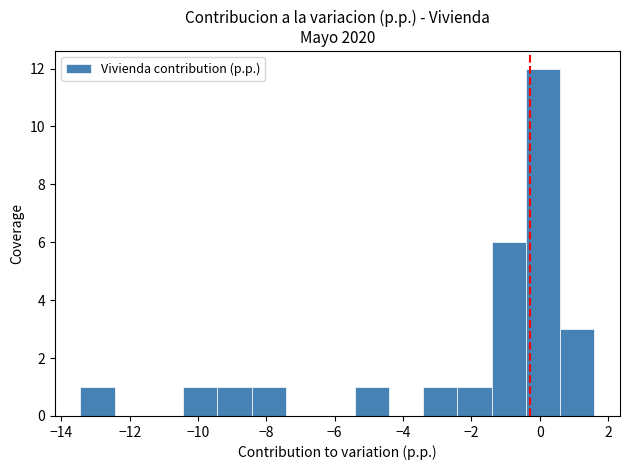

Reading left to right, list every bar in this chart as the range it spans on the x-axis followed by its height. Neither the bar edges nor the heights are printed on the chart, so give them approximately, as read against the axes.

-13.4 to -12.4: 1
-12.4 to -11.4: 0
-11.4 to -10.4: 0
-10.4 to -9.4: 1
-9.4 to -8.4: 1
-8.4 to -7.4: 1
-7.4 to -6.4: 0
-6.4 to -5.4: 0
-5.4 to -4.4: 1
-4.4 to -3.4: 0
-3.4 to -2.4: 1
-2.4 to -1.4: 1
-1.4 to -0.4: 6
-0.4 to 0.6: 12
0.6 to 1.6: 3